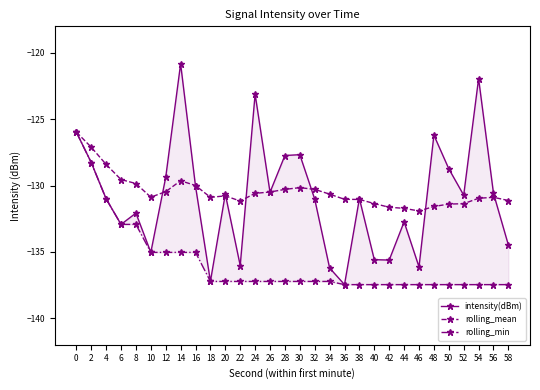

The value of intensity(dBm) at 26 is -130.5. True or false?

True